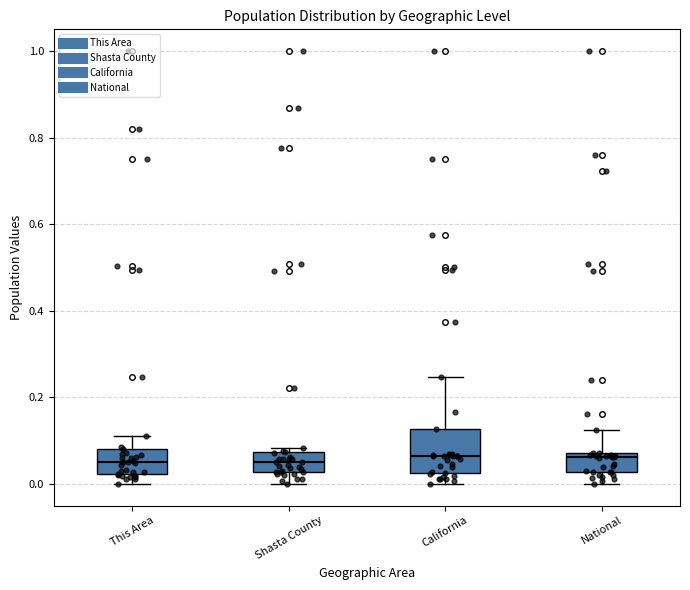

Comparing the boxes themselves (not the whiskers), which one is the tallest?

California